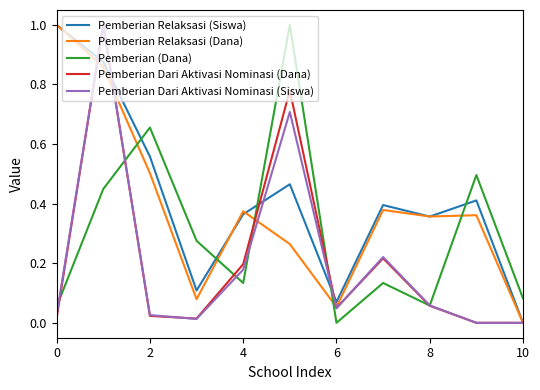

What are all the series names shown in the legend?

Pemberian Relaksasi (Siswa), Pemberian Relaksasi (Dana), Pemberian (Dana), Pemberian Dari Aktivasi Nominasi (Dana), Pemberian Dari Aktivasi Nominasi (Siswa)